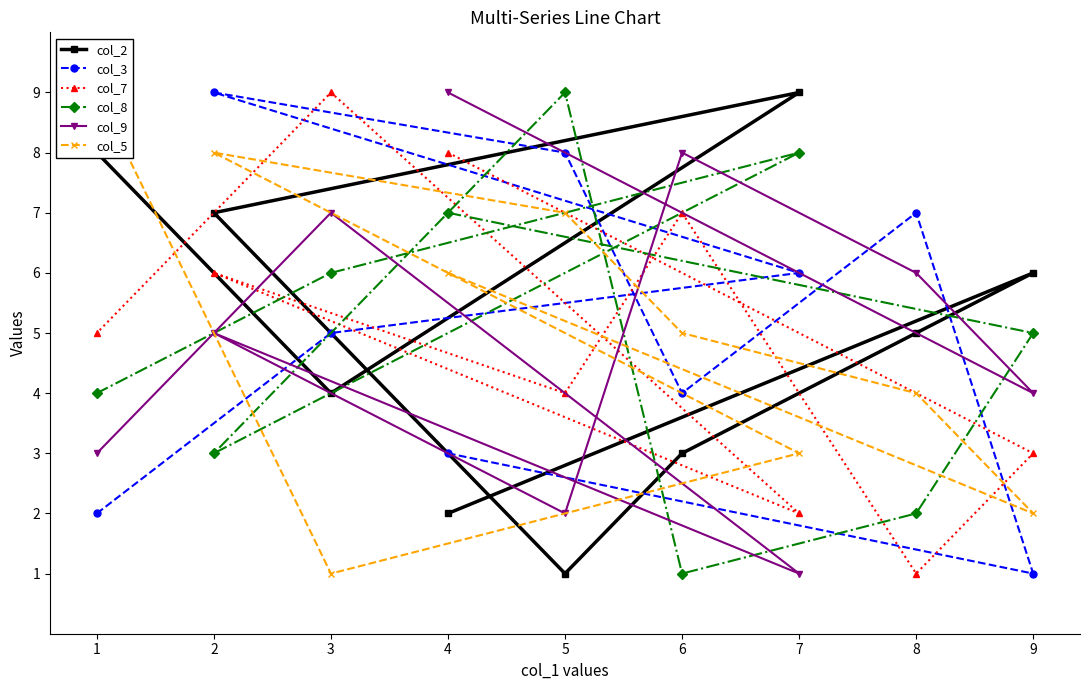

How many times do col_9 and col_7 cross each other?

1